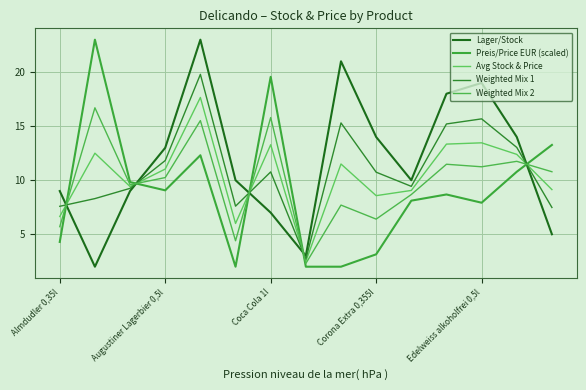

How many lines are shown in the chart?

5